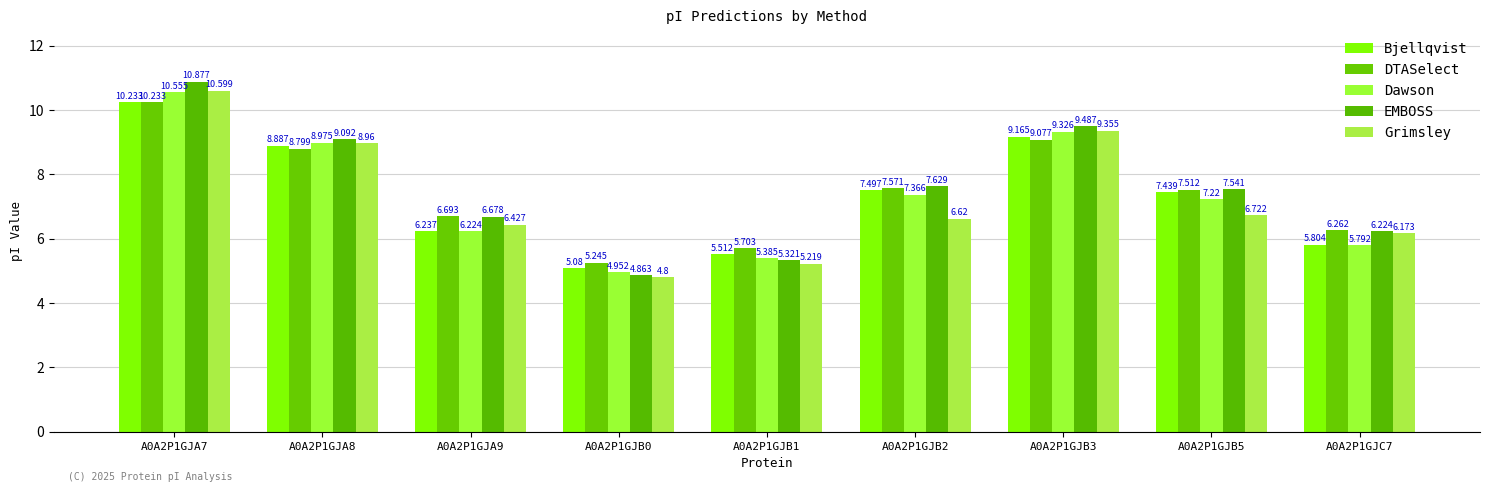

Reading left to right, transcribe all the data shown in this chart.

Bjellqvist: 10.2	8.9	6.2	5.1	5.5	7.5	9.2	7.4	5.8
DTASelect: 10.2	8.8	6.7	5.2	5.7	7.6	9.1	7.5	6.3
Dawson: 10.6	9.0	6.2	5.0	5.4	7.4	9.3	7.2	5.8
EMBOSS: 10.9	9.1	6.7	4.9	5.3	7.6	9.5	7.5	6.2
Grimsley: 10.6	9.0	6.4	4.8	5.2	6.6	9.4	6.7	6.2